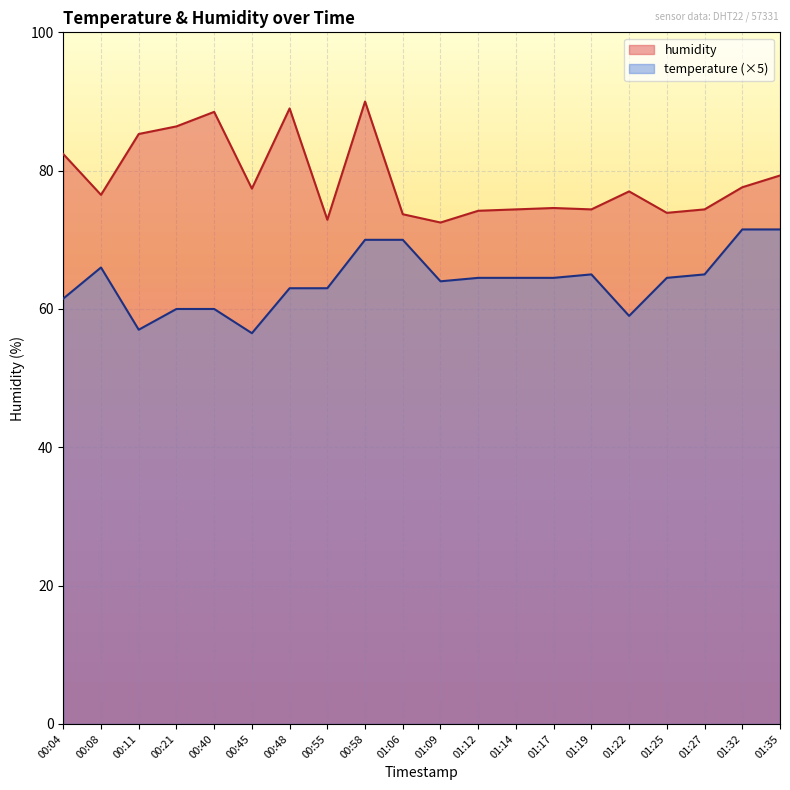

What is the sum of the temperature values at 01:17 and 01:35?

136.0